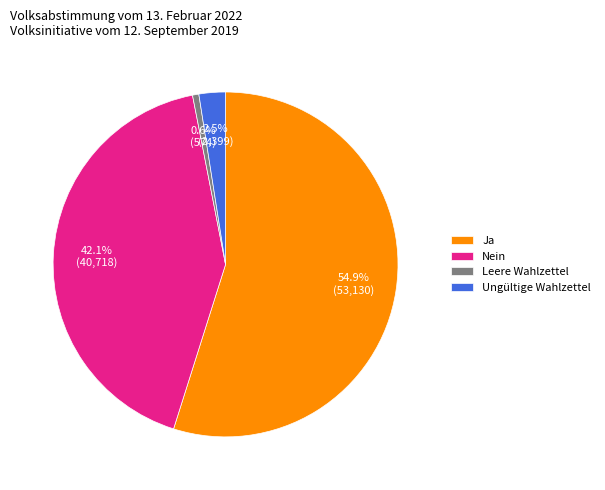

What is the ratio of the value at Ja to the value at Nein?

1.3